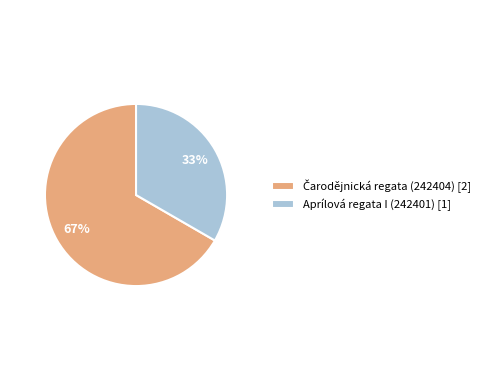

To the nearest percent, what is the average slice percentage?

50%